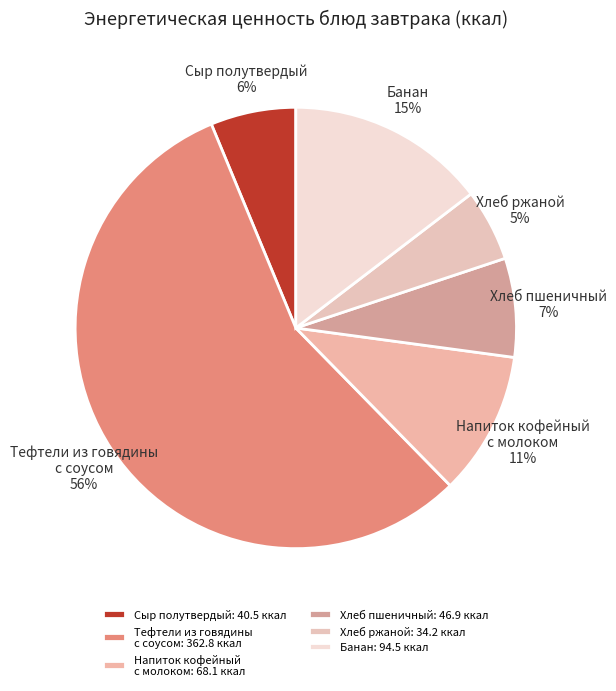

Between Сыр полутвердый and Банан, which is larger?

Банан